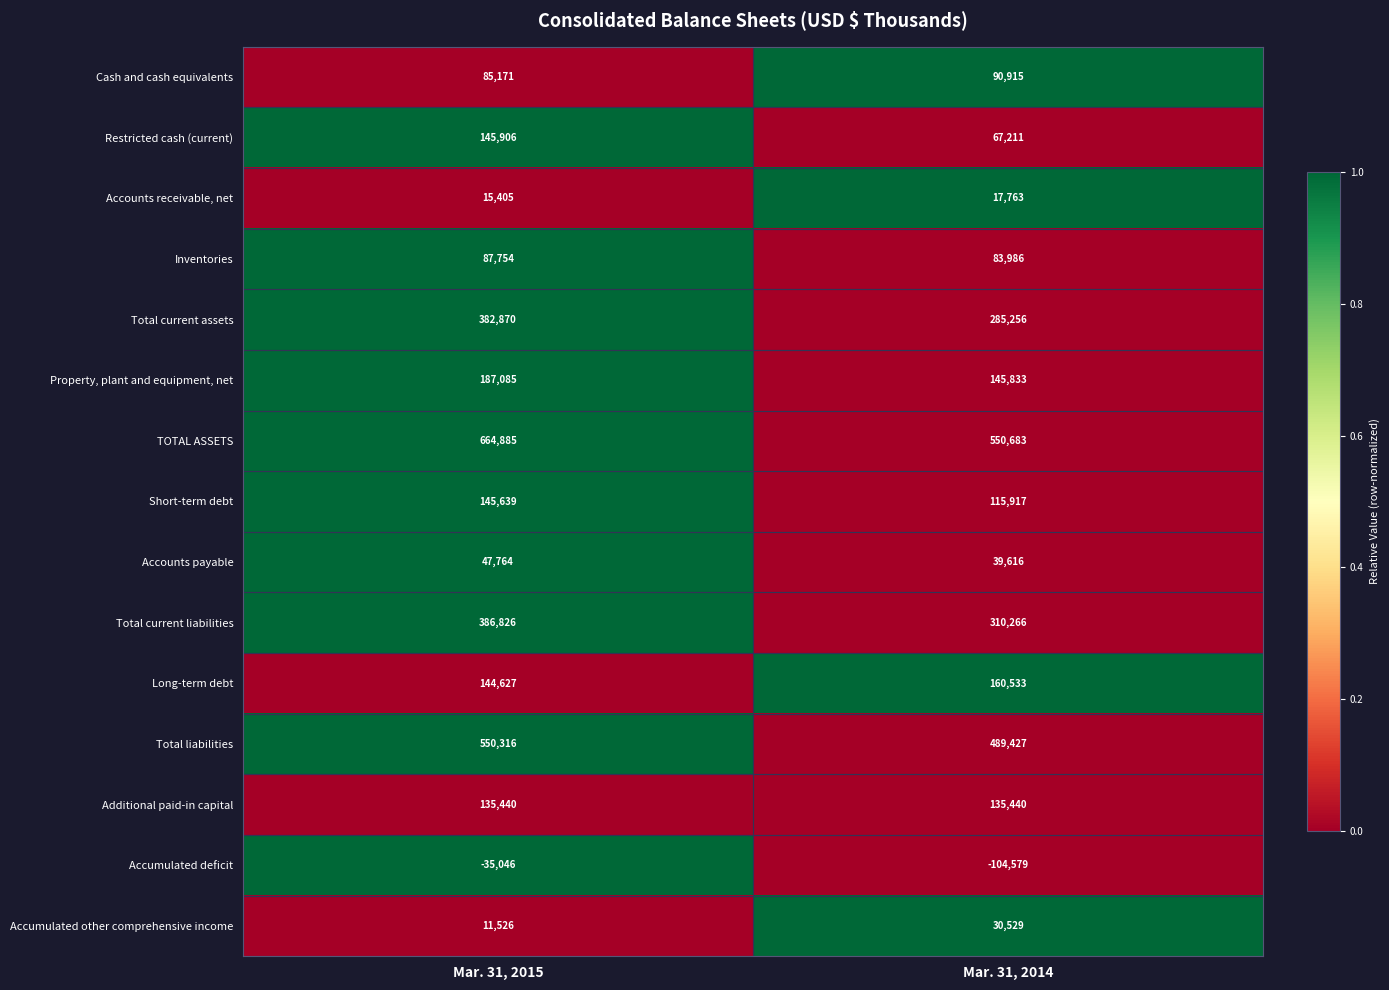

What is the total value across all series at Mar. 31, 2014?

2418796